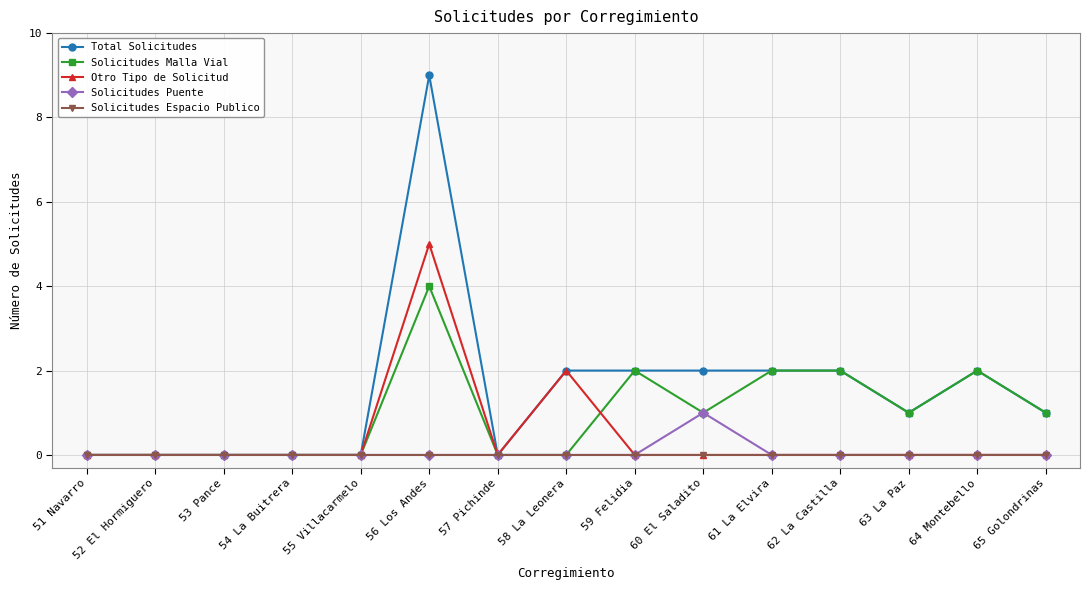

How many categories are shown in the chart?

15